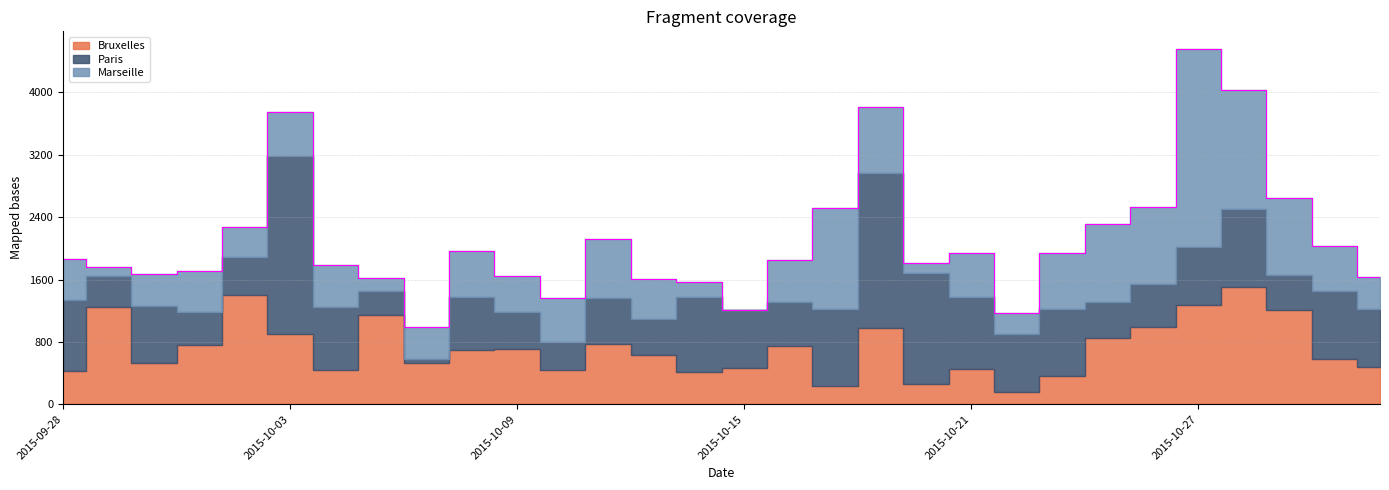

At which label is Paris closest to 1168?

2015-10-28